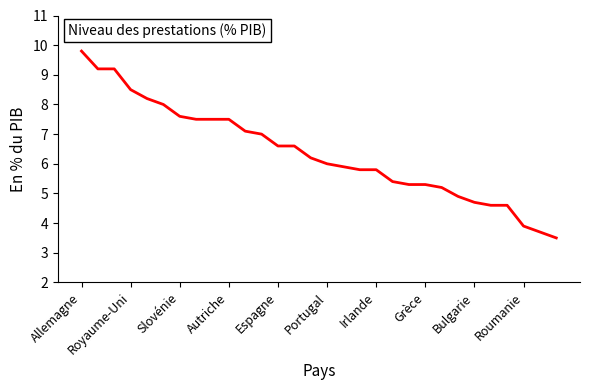

What is the smallest value displayed?

3.5